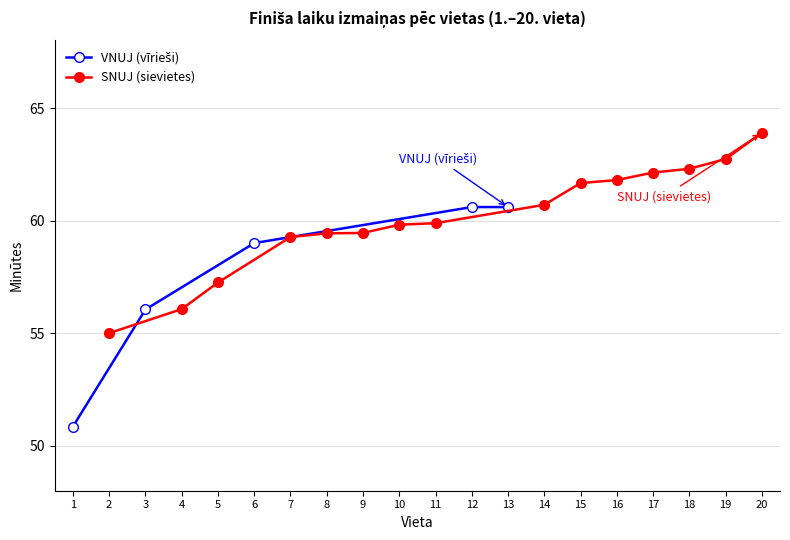

How many values in the VNUJ (Male) series are below 64?

8